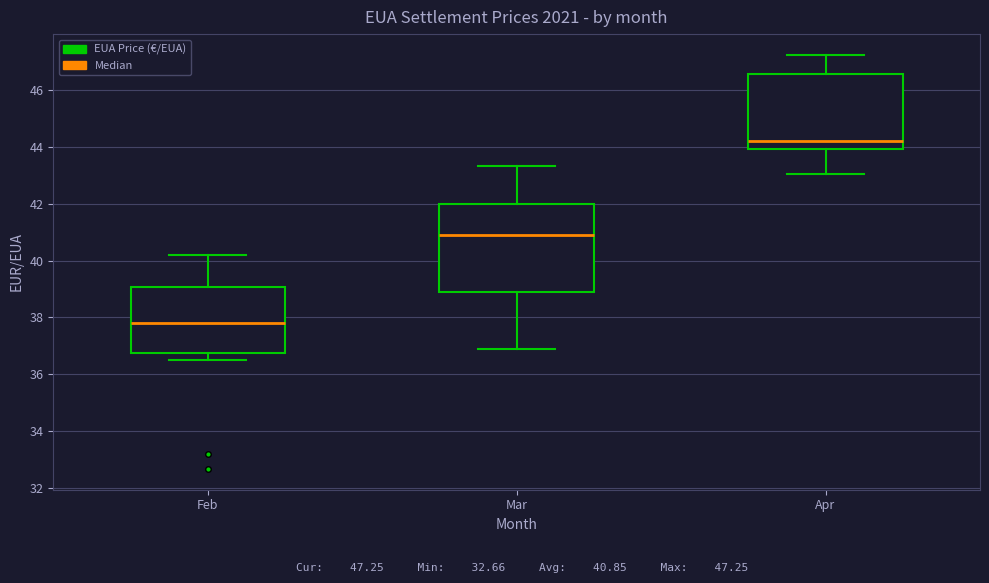

Which box is the tallest, from its lower edge to its upper edge?

Mar